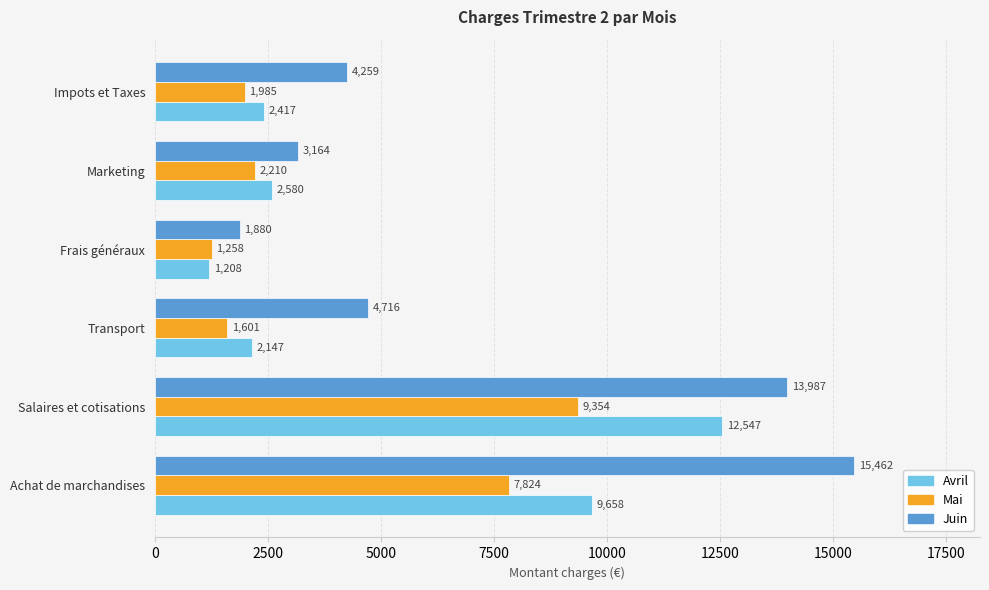

Where is Mai nearest to the value 5306?

Achat de marchandises